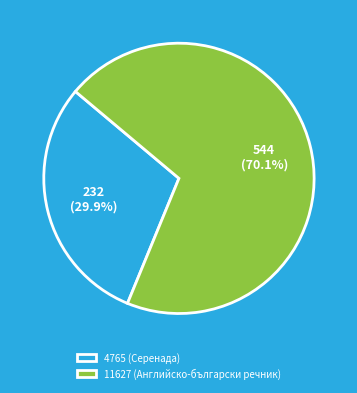

Rank the categories by value from highest to lowest.

11627 (Английско-български речник), 4765 (Серенада)